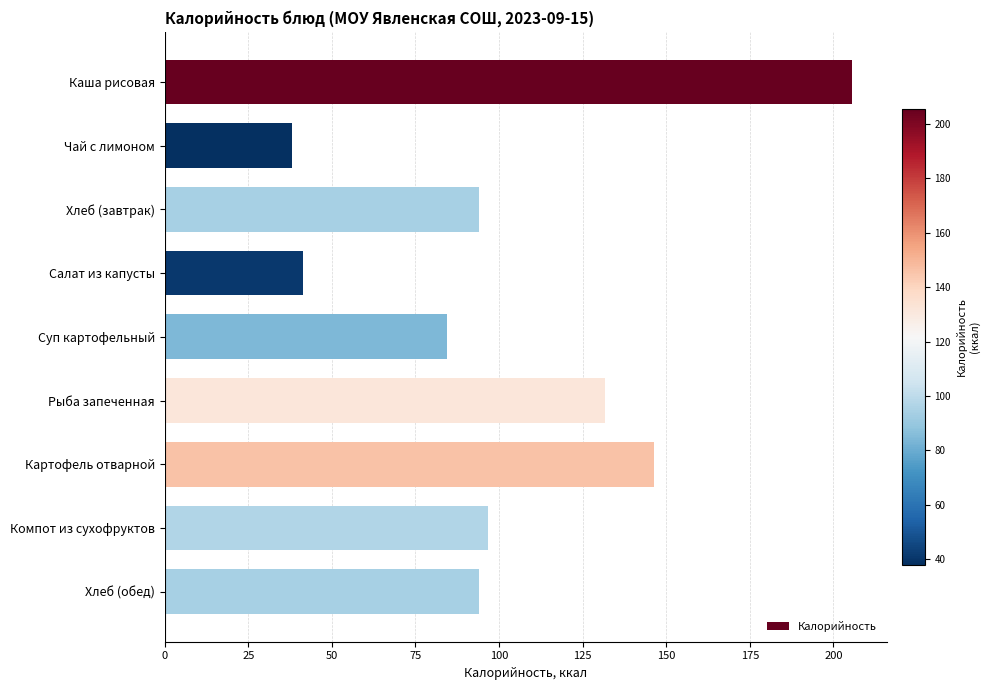

At which label is the value closest to 121?

Рыба запеченная